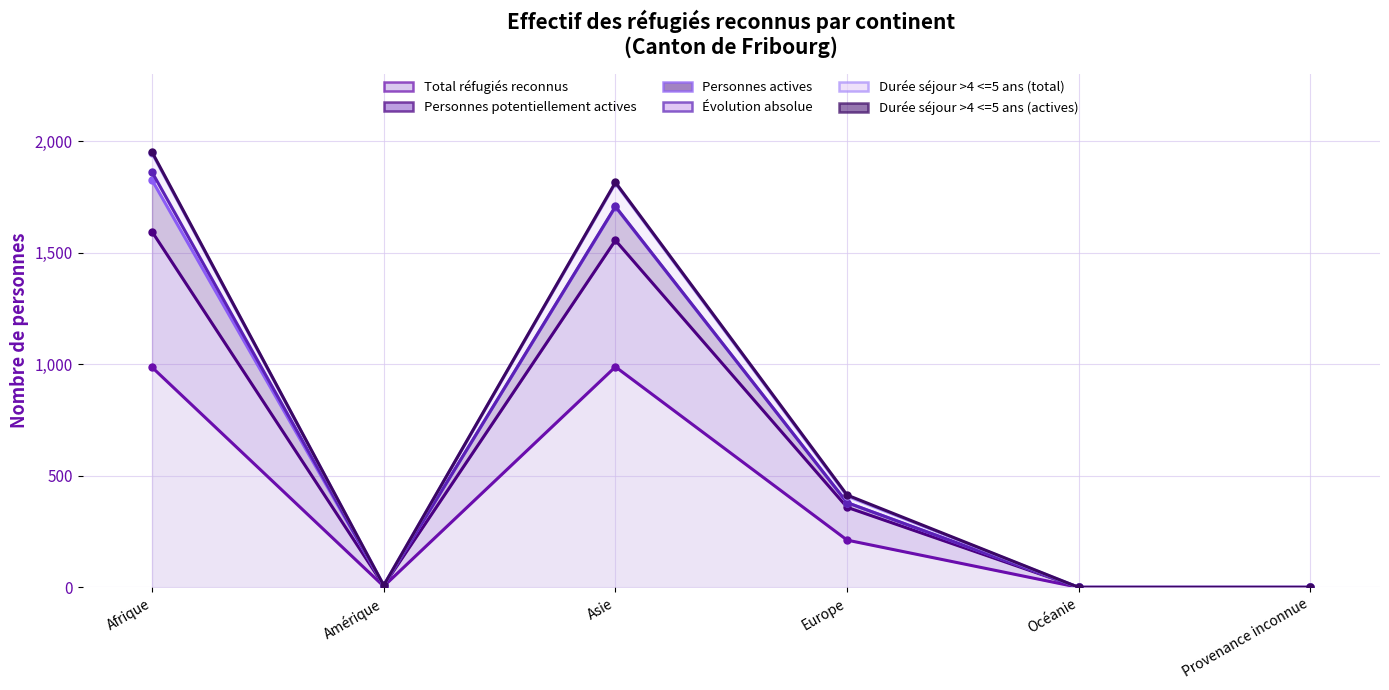

At which label is Durée séjour >4 <=5 ans (total) closest to 797?

Europe